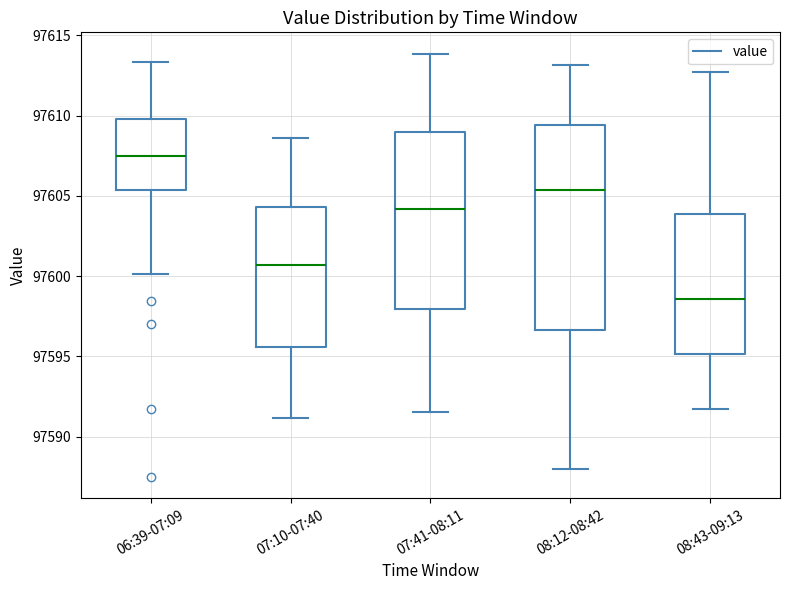

Where does the lower whisker of the box for 06:39-07:09 end on the y-axis? The values are not printed on the chart, so give them approximately, as read against the axis.

97600.0